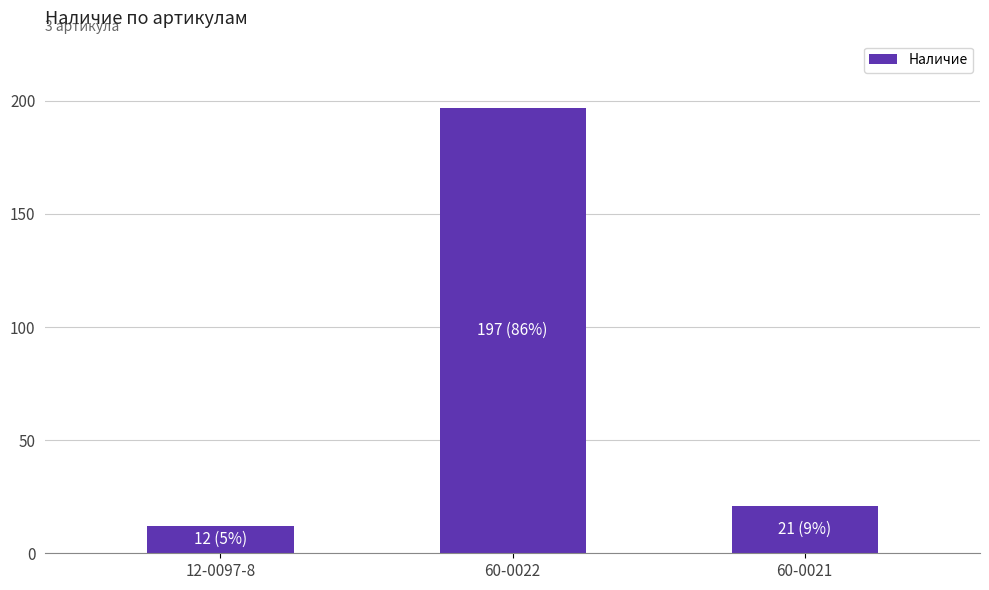

How many bars are there in total?

3